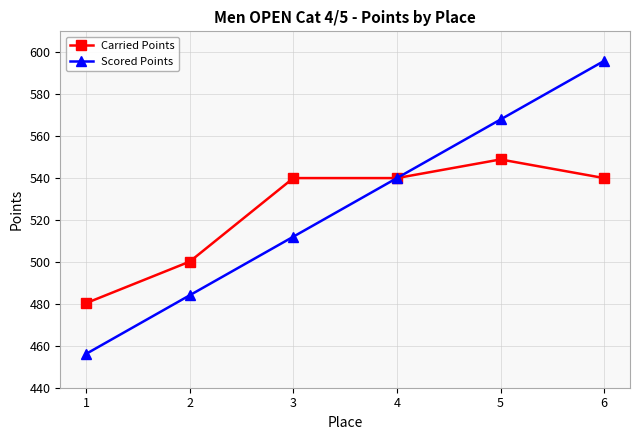

What is the value of the Scored Points point at the 2nd from the left?

484.1